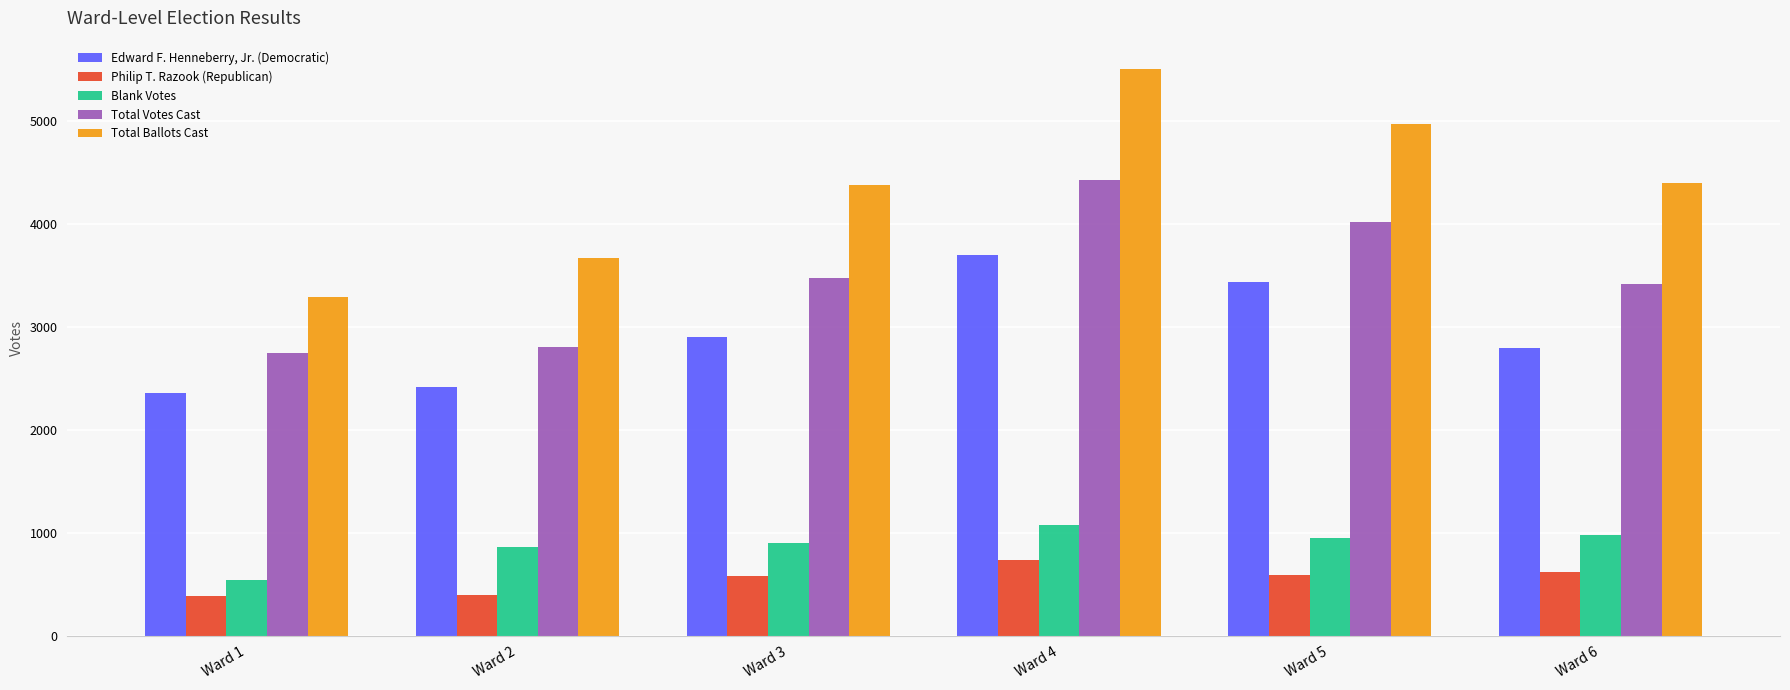

What is the minimum value shown in the chart?

387